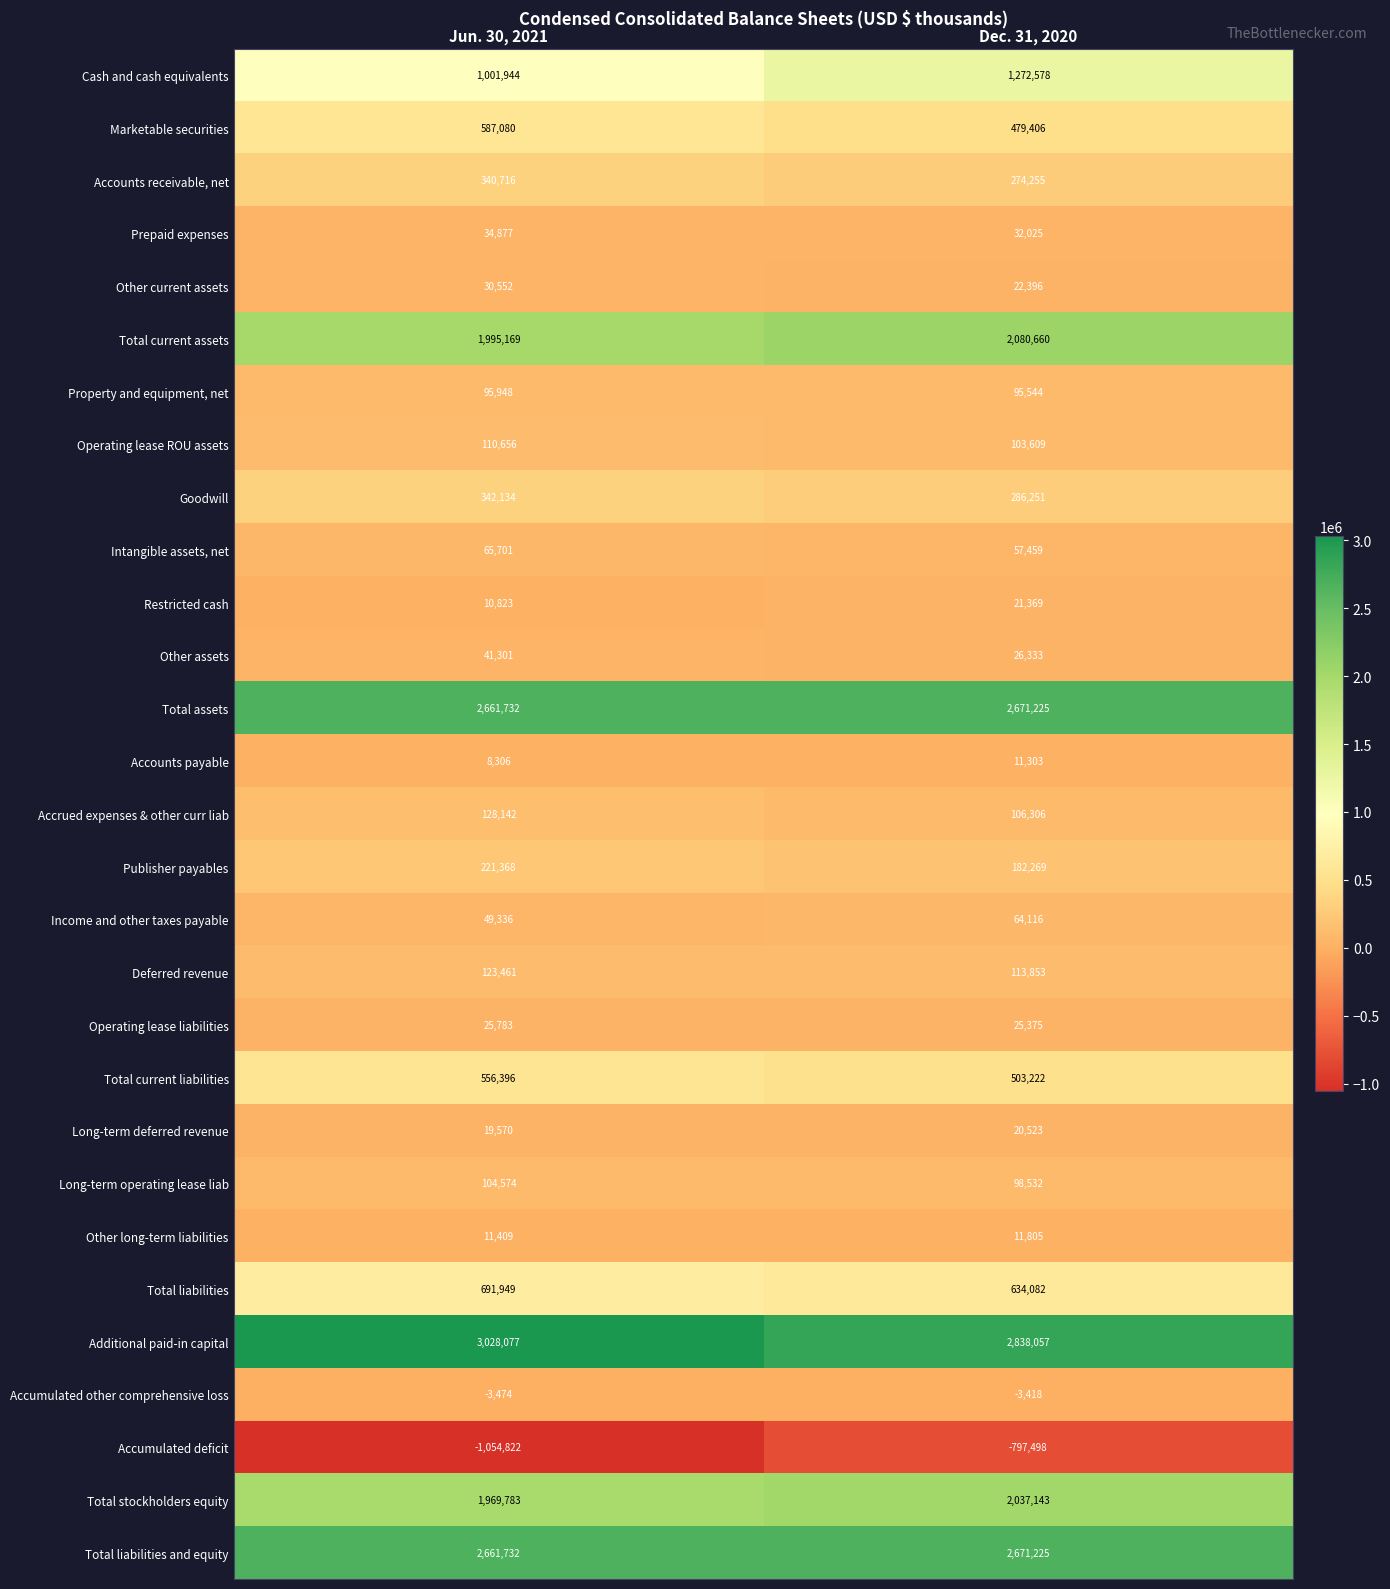

Which series has the largest total across all categories?

Additional paid-in capital